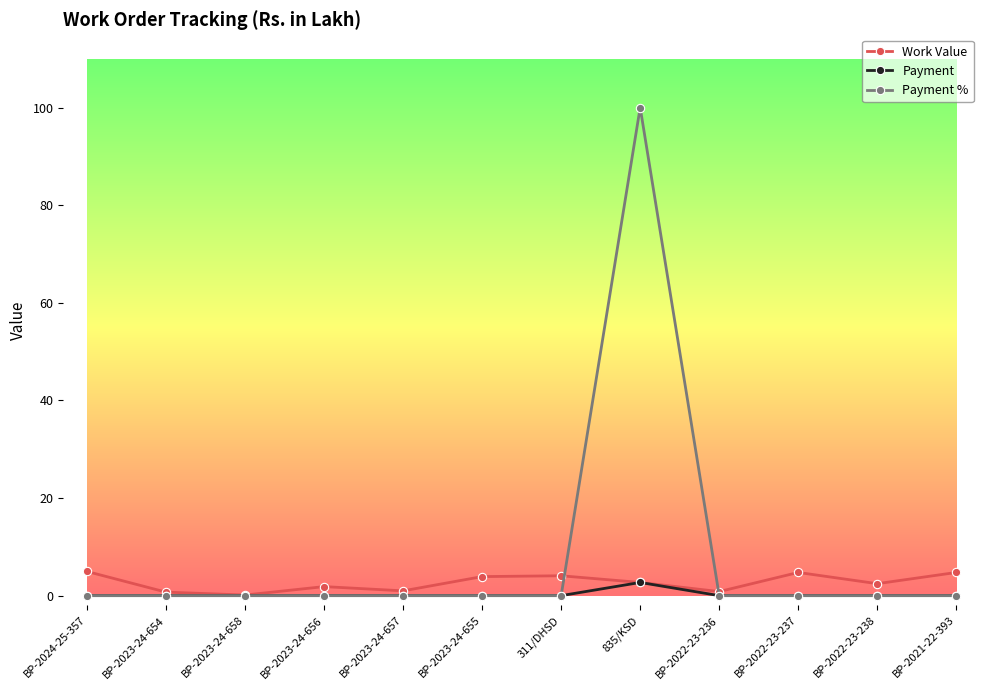

Which label corresponds to the largest value in the chart?

835/KSD